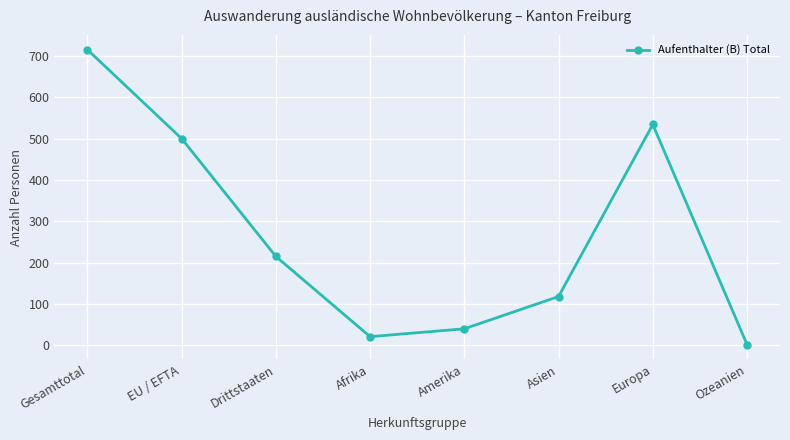

List the labels in order of value, smallest first.

Ozeanien, Afrika, Amerika, Asien, Drittstaaten, EU / EFTA, Europa, Gesamttotal